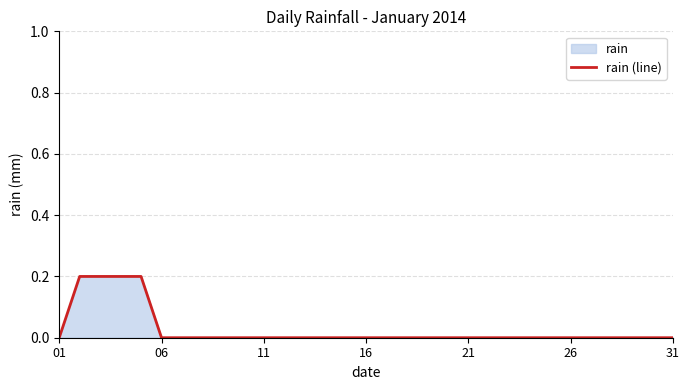

Is it true that the value at 31 is 0.0?

True